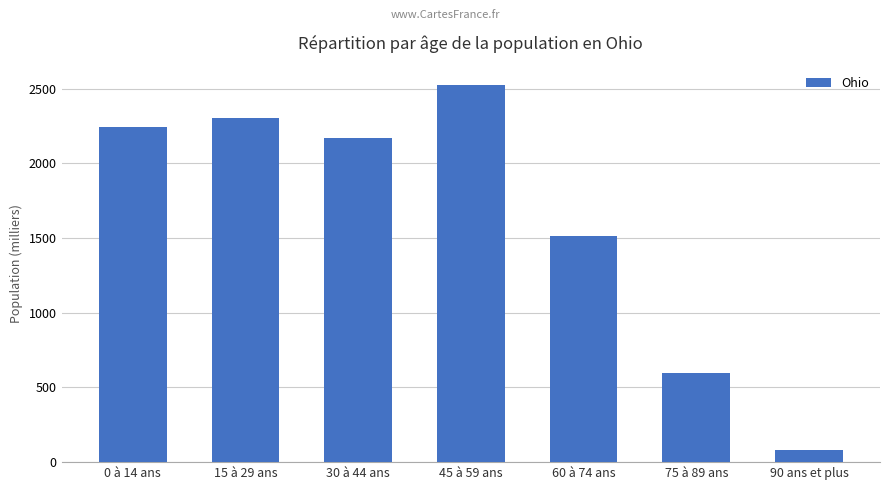

What is the label of the 2nd bar from the left?

15 à 29 ans